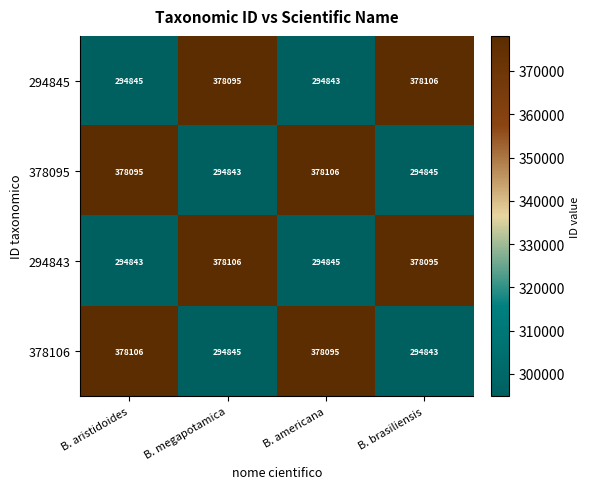

How many data points in 378106 are less than 378095?

2